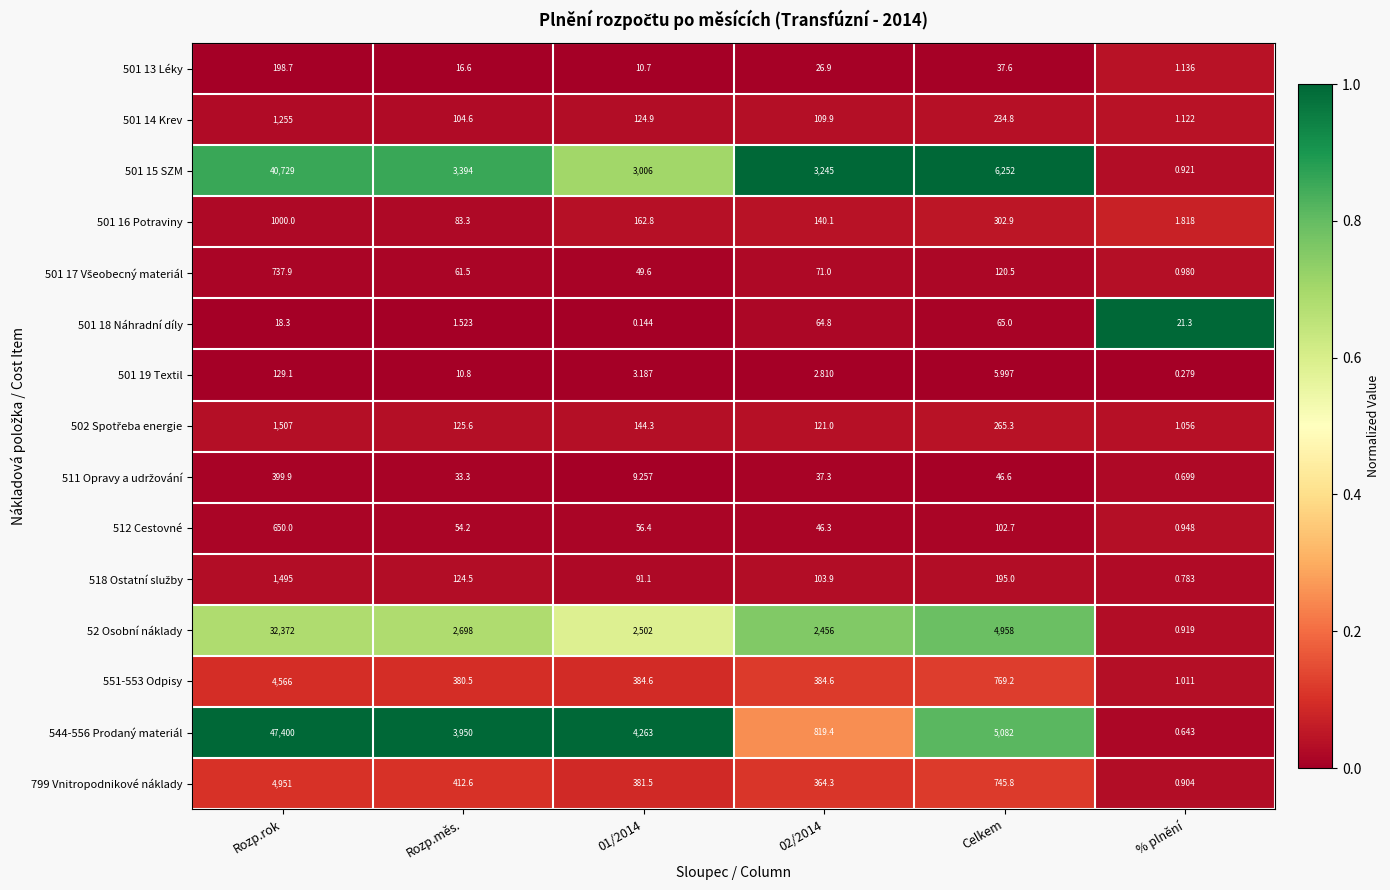

How many distinct data groups are displayed?

15